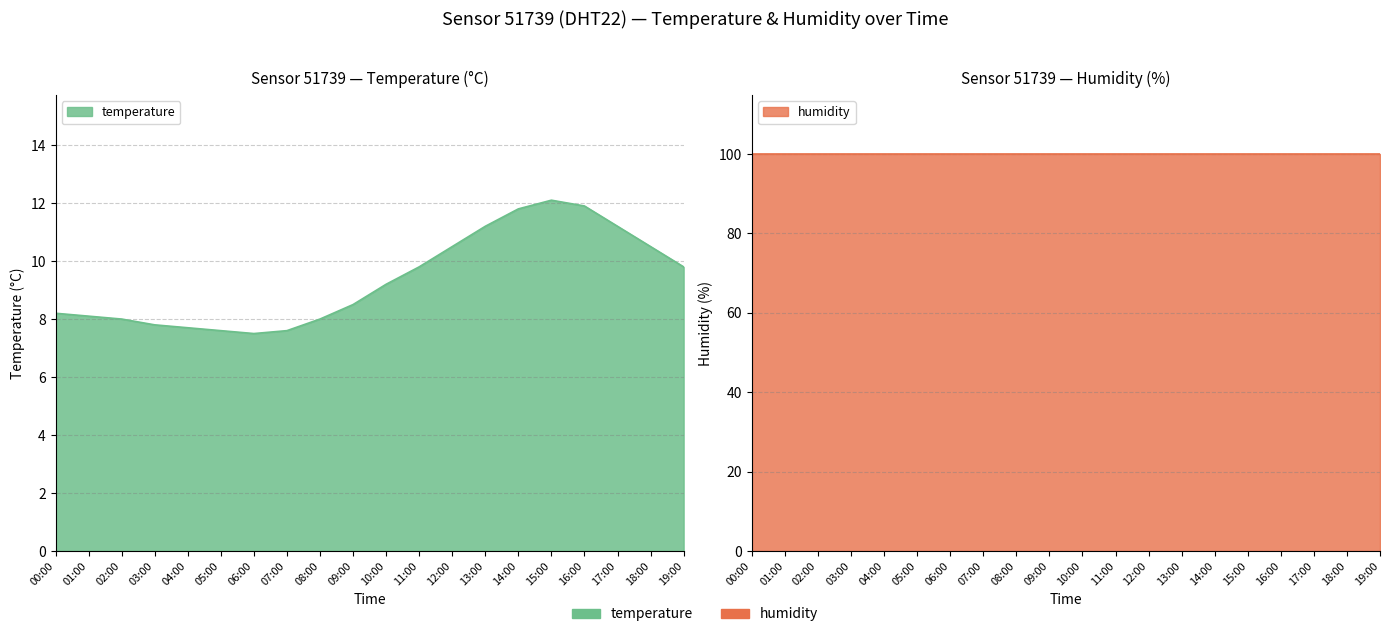

Which category has the lowest value across all series?

06:00